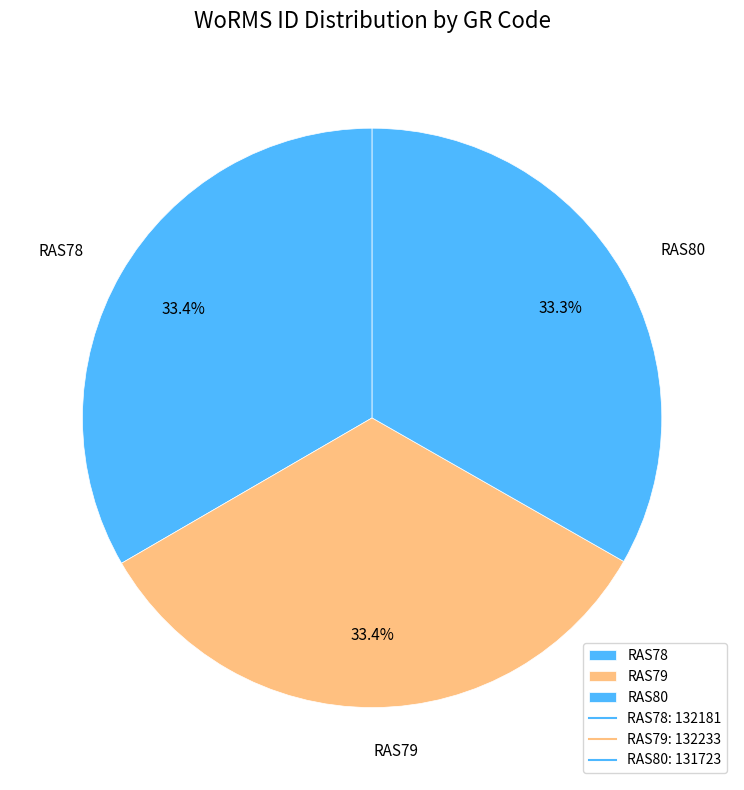

Is it true that RAS79 is 33% of the pie?

True